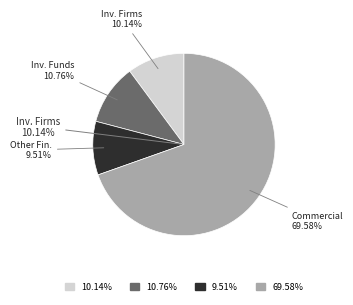

What percentage is NOT represented by Other Financial Institutions?

90.5%